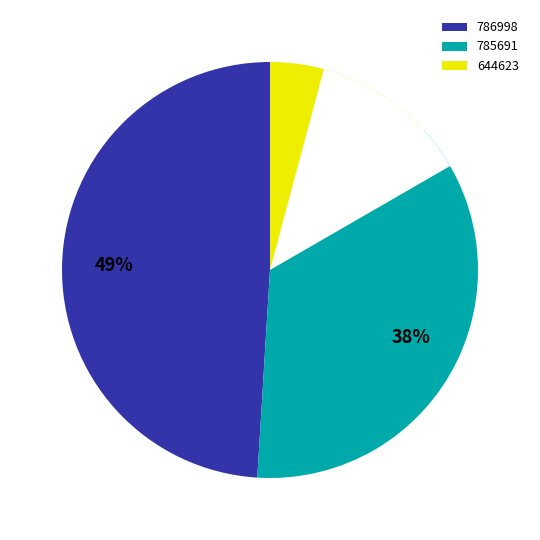

Does 786998 account for over 50% of the chart?

No